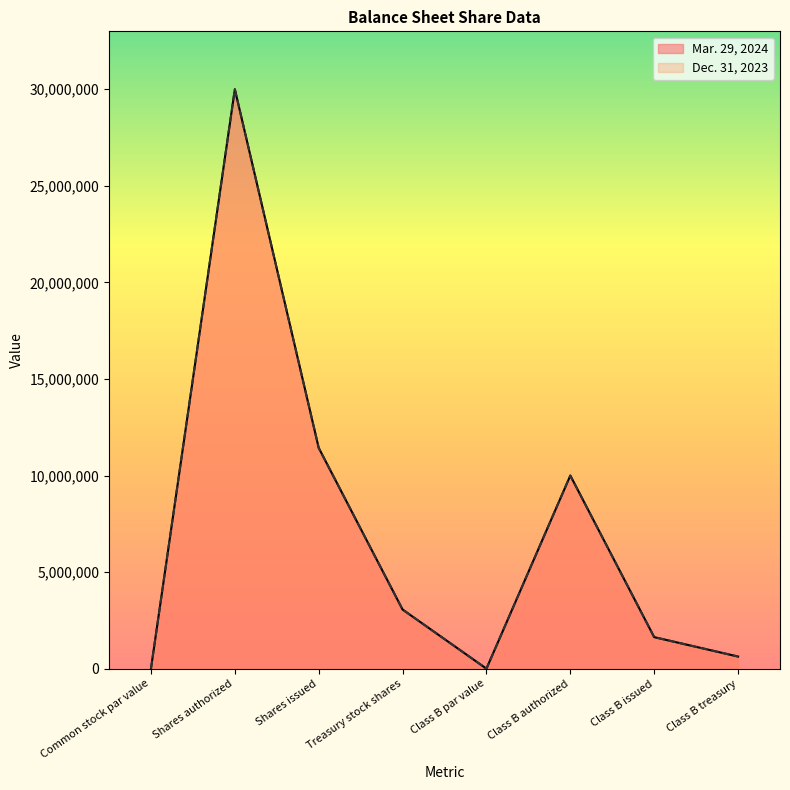

What is the difference between the maximum and minimum values in the Dec. 31, 2023 series?

29999999